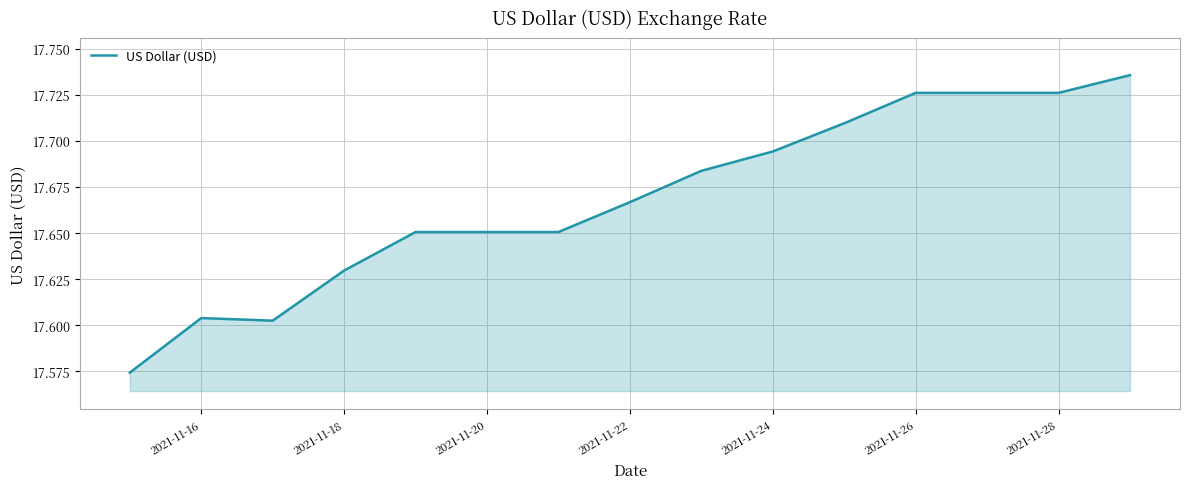

Is this an area chart (filled region under the line)?

Yes